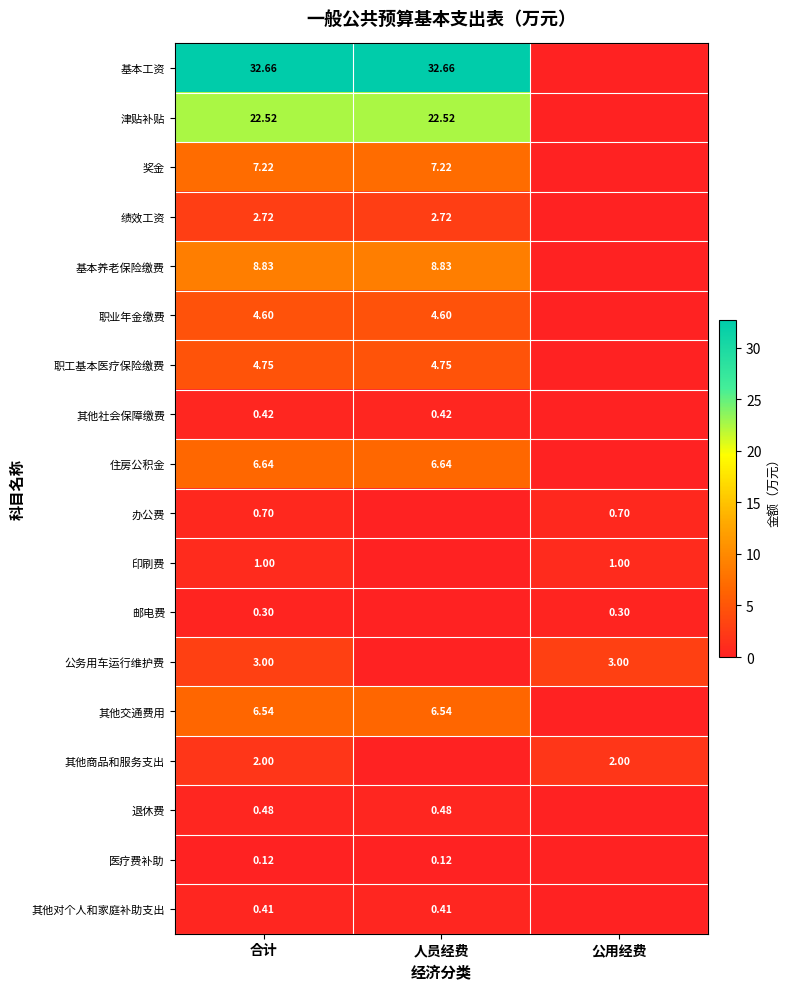

At which category does the chart reach its peak across all series?

合计